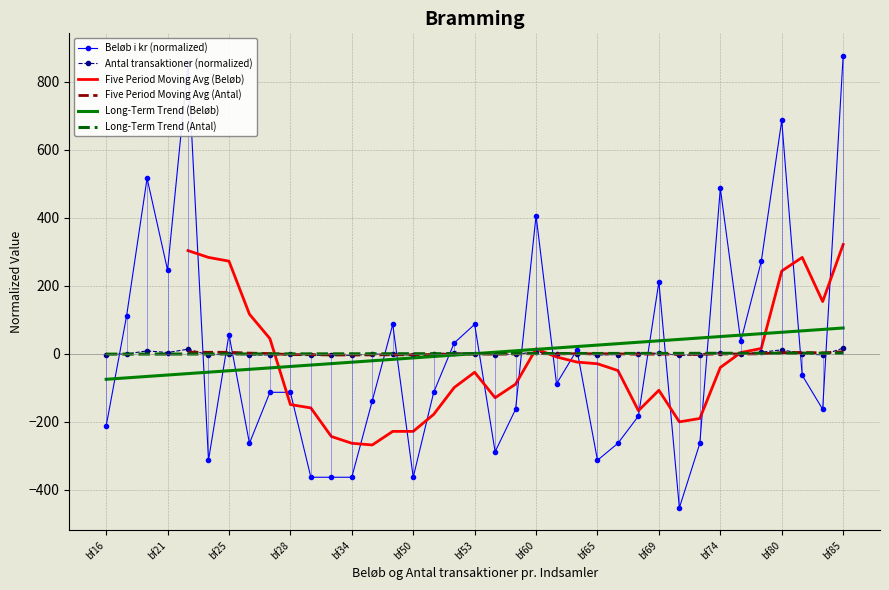

How many times do Antal transaktioner (normalized) and Five Period Moving Avg (Antal) cross each other?

14